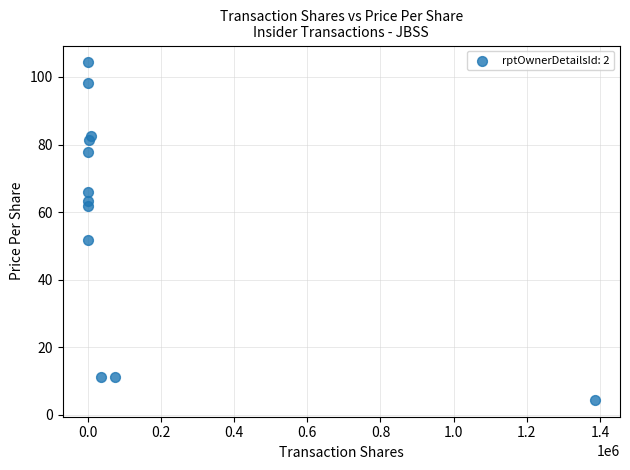

What Y value in the scatter plot is closest to 54?

51.7